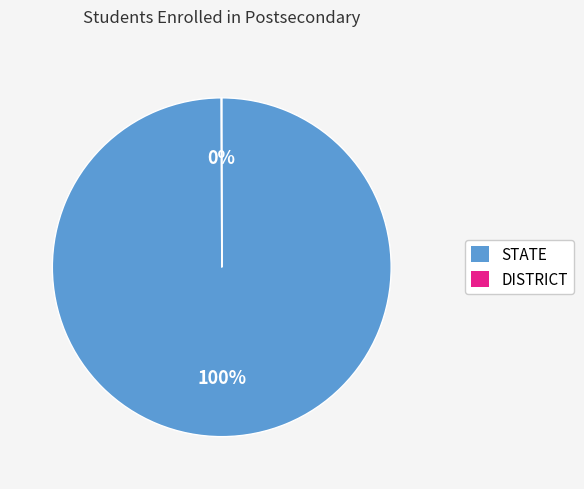

What percentage is the STATE slice, to the nearest percent?

100%